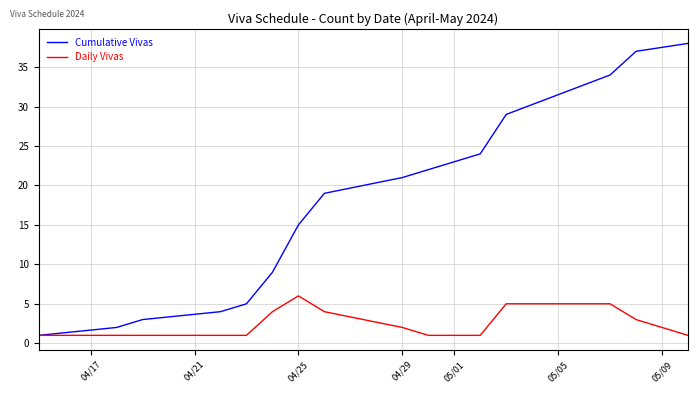

What is the maximum value shown in the chart?

38